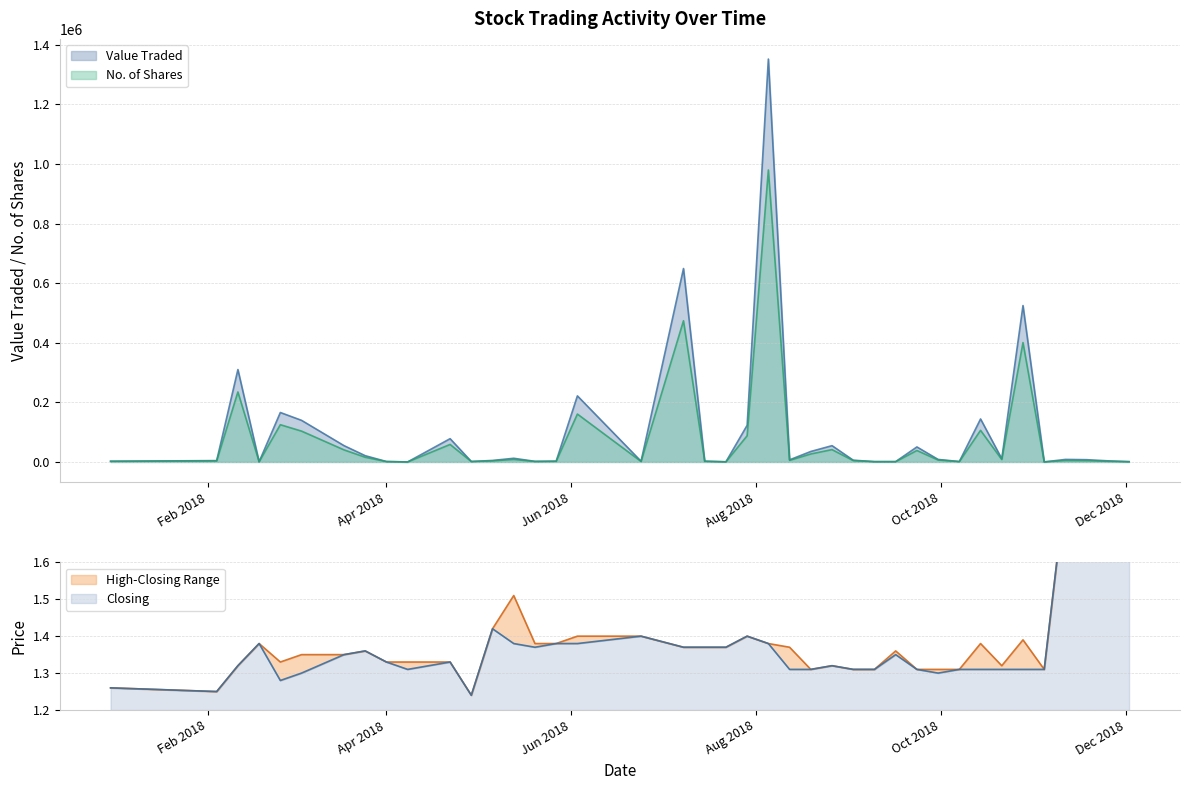

In Closing, how many points are lower than both neighbors (excluding endpoints)?

6